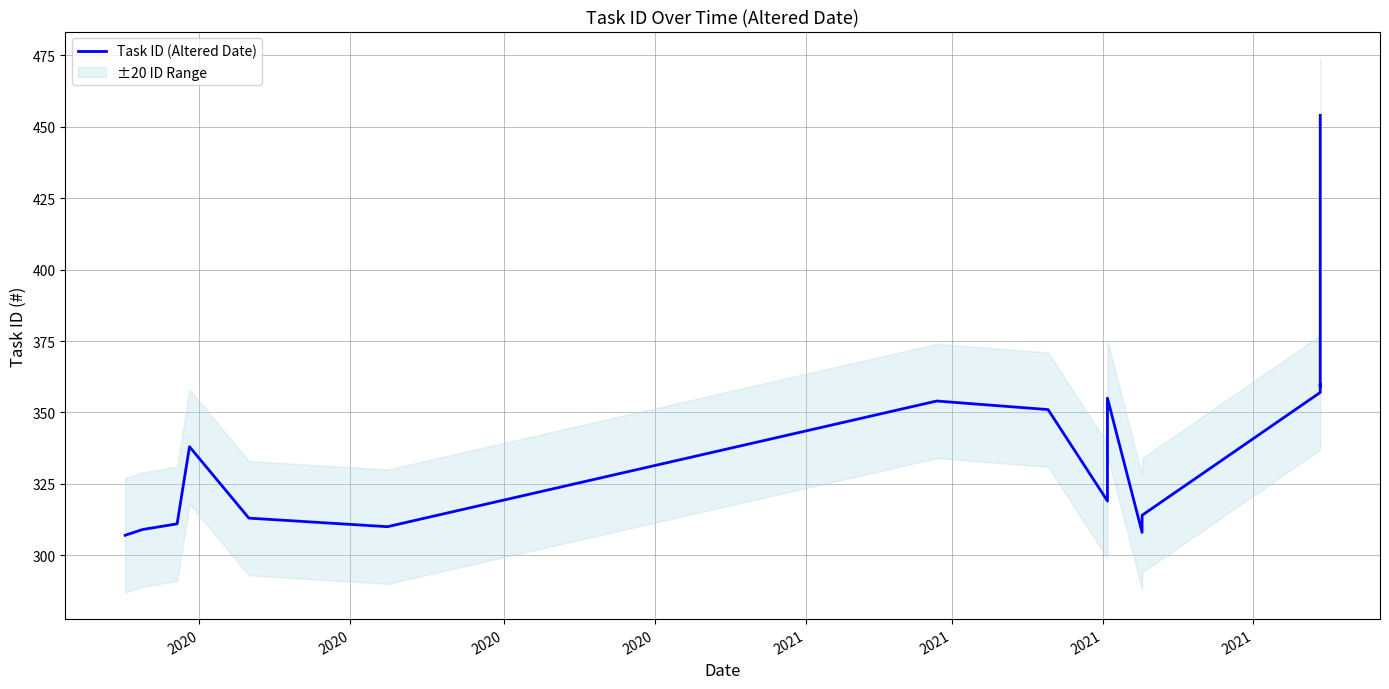

How many lines are shown in the chart?

1